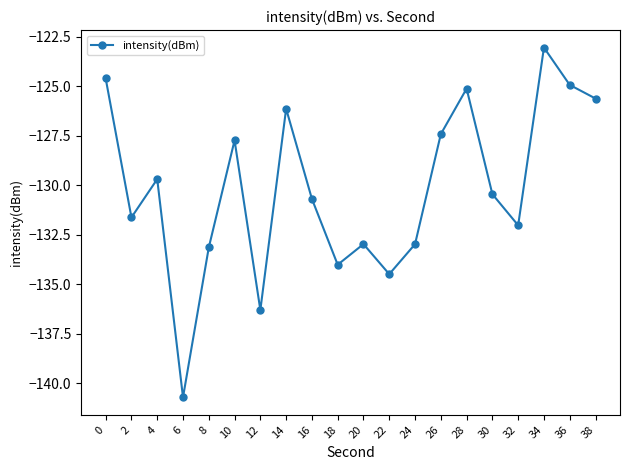

What is the difference between the maximum and minimum values?

17.7